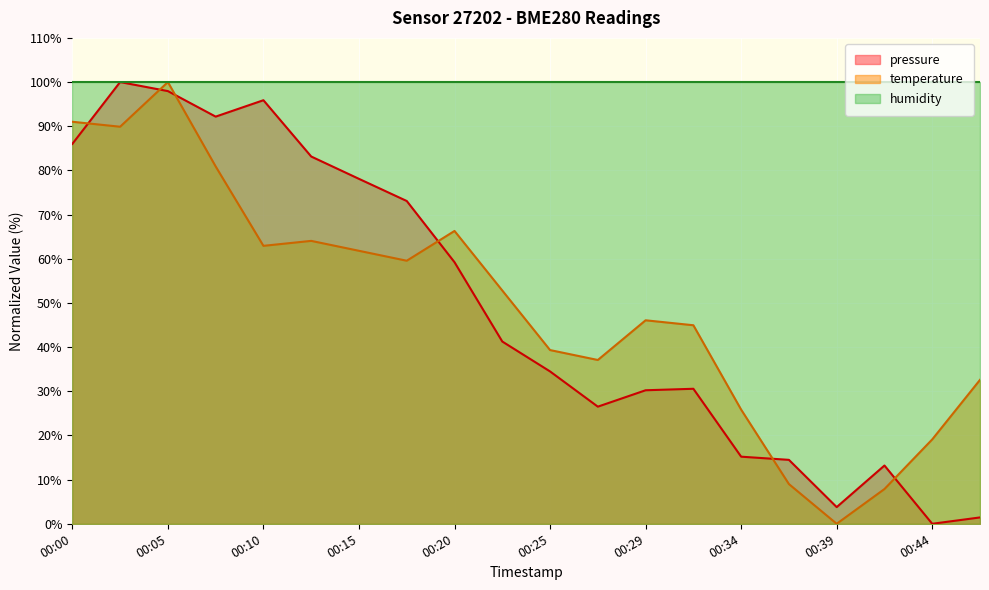

Read the temperature value at 00:42.

7.9